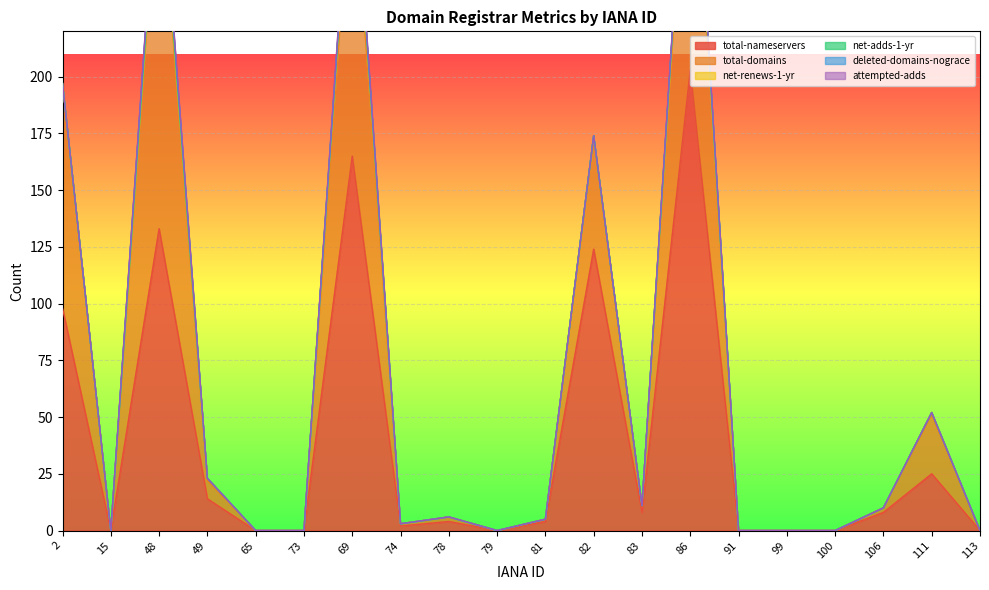

List the series in order of their peak value, highest first.

total-nameservers, total-domains, net-renews-1-yr, deleted-domains-nograce, attempted-adds, net-adds-1-yr